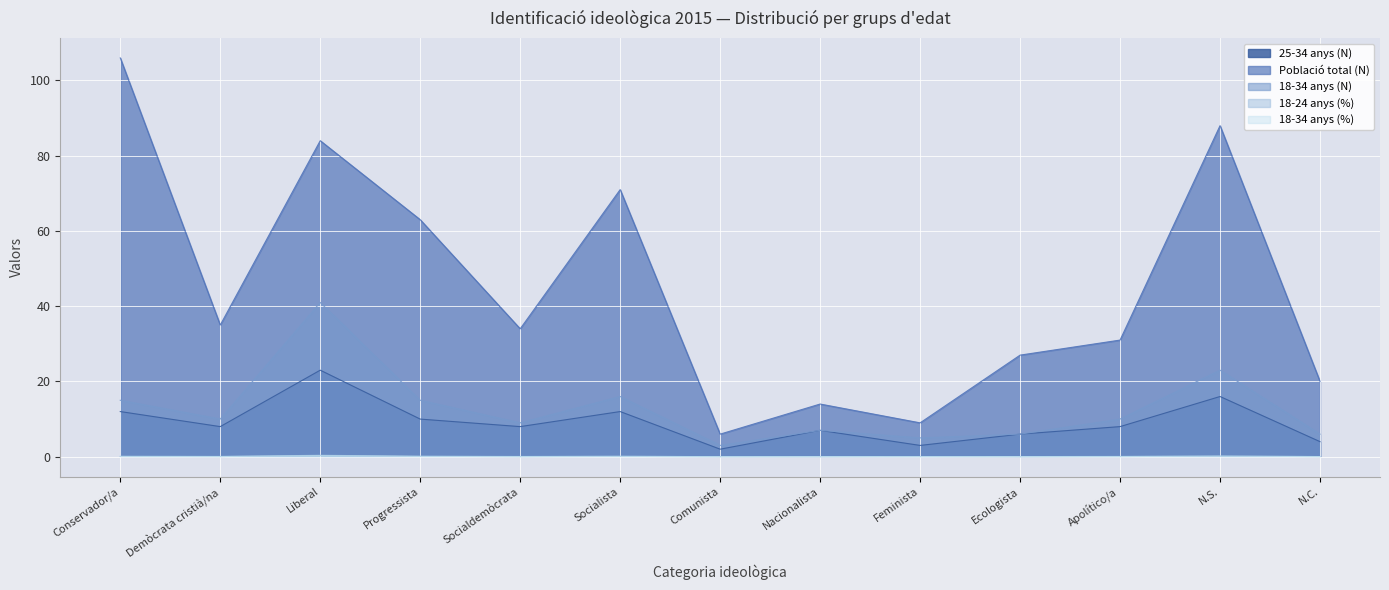

In 18-24 anys (%), how many points are higher than both neighbors (excluding endpoints)?

4